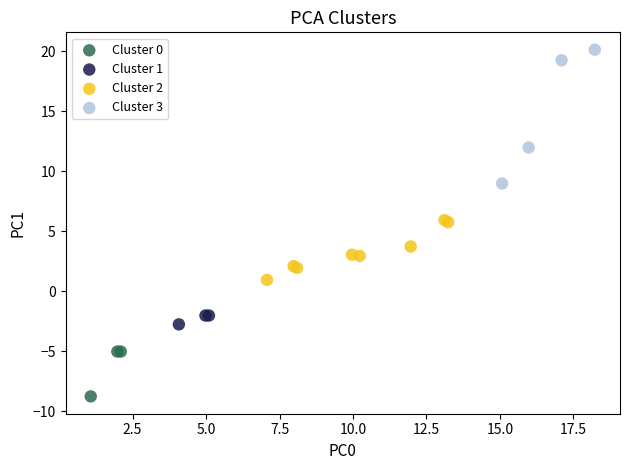

What are all the series names shown in the legend?

Cluster 0, Cluster 1, Cluster 2, Cluster 3